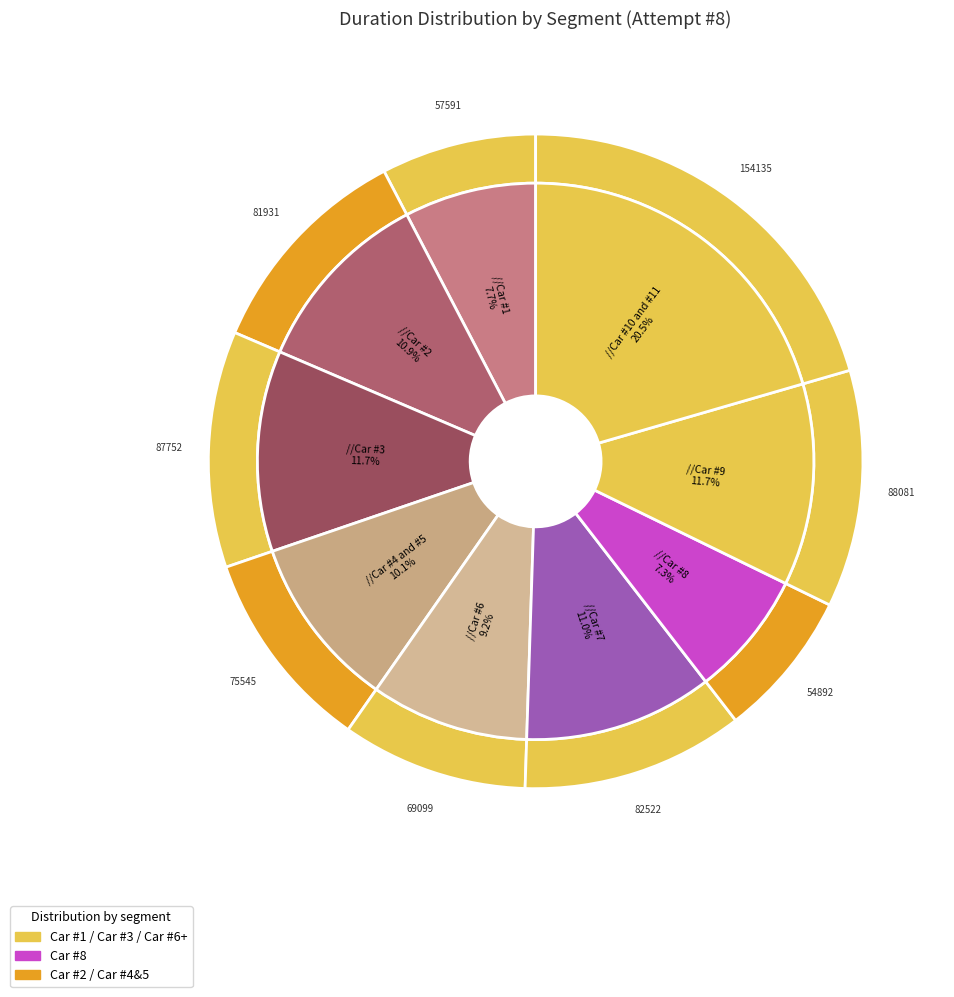

To the nearest percent, what is the average slice percentage?

11%